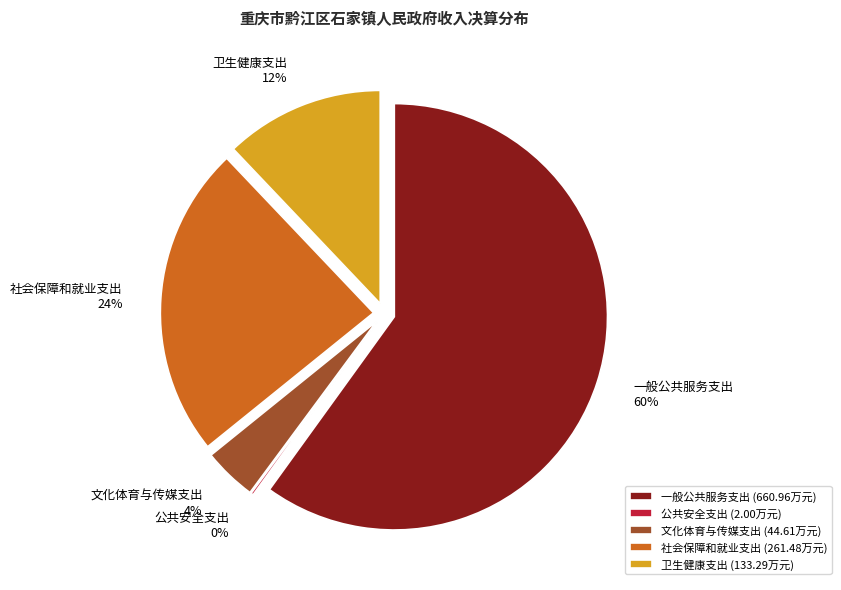

Is 一般公共服务支出 the majority of the pie?

Yes